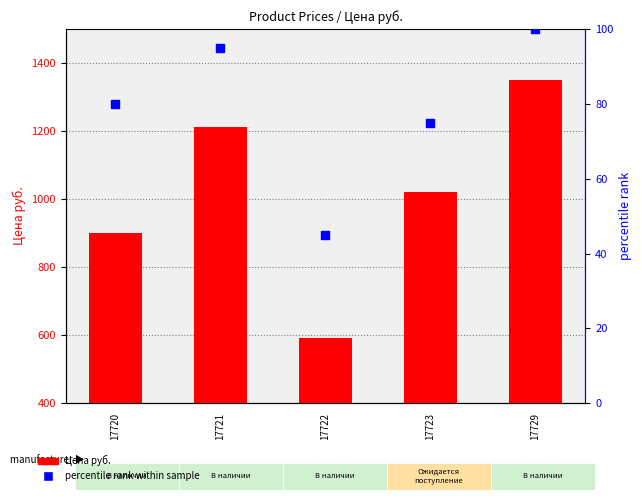

Which series reaches the maximum Y coordinate?

Цена руб.